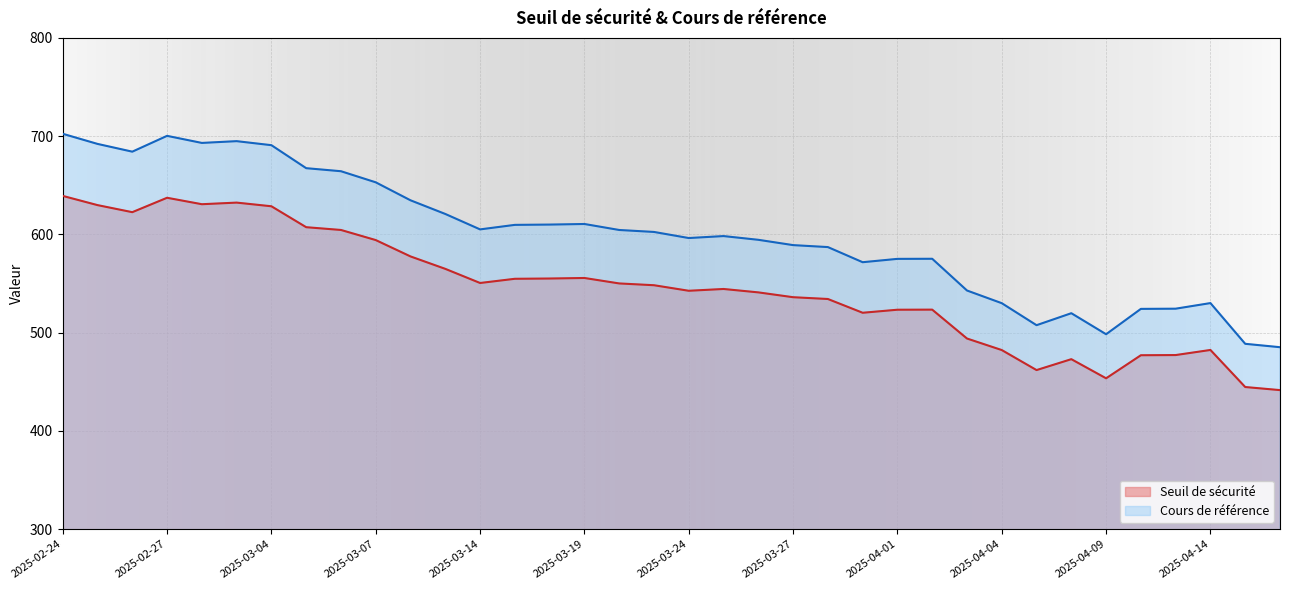

What are all the series names shown in the legend?

Seuil de sécurité, Cours de référence